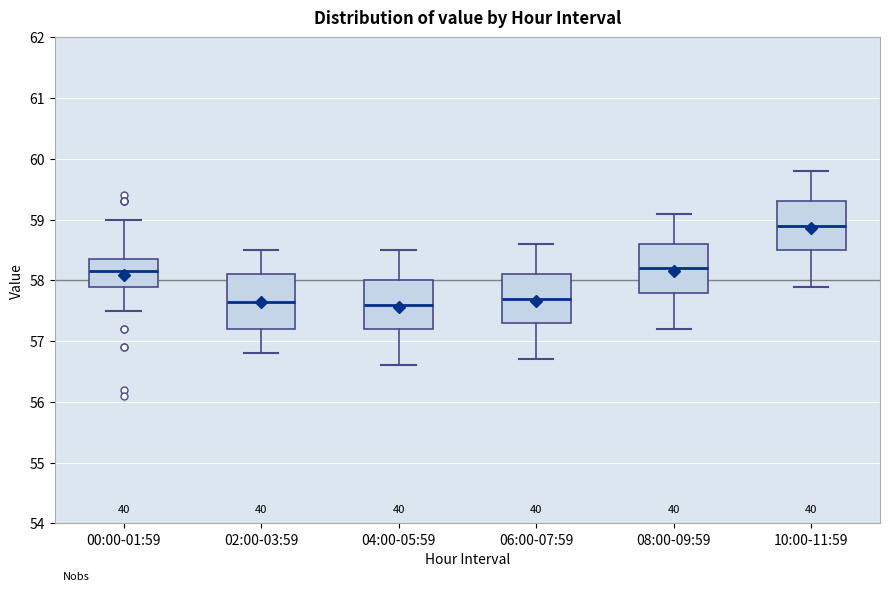

Which box's median line is the highest?

10:00-11:59